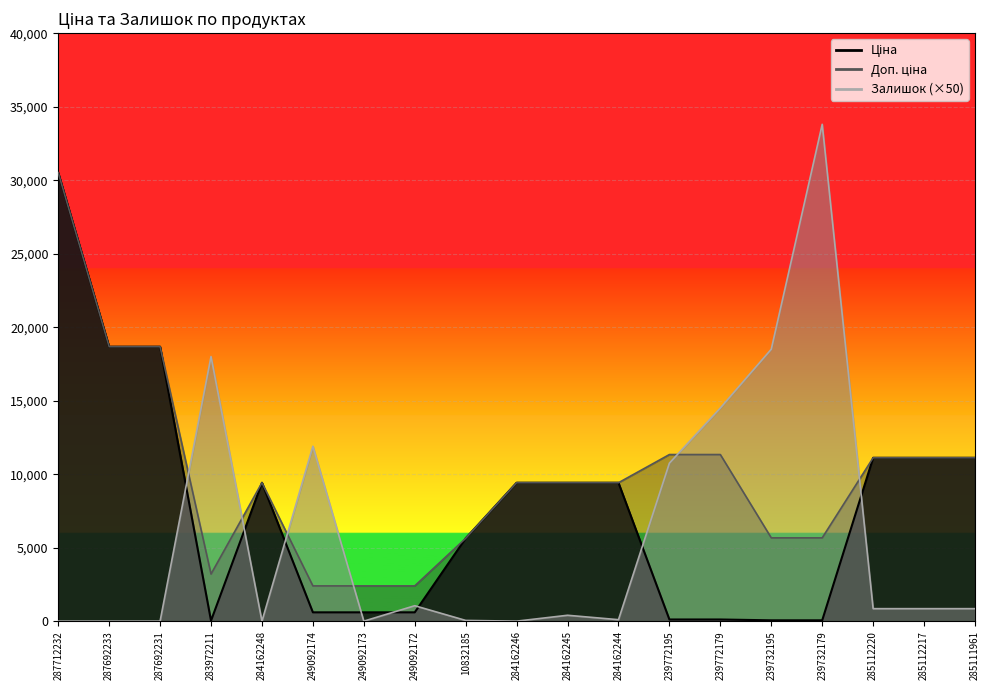

How many data points in Доп. ціна are less than 9416?

7